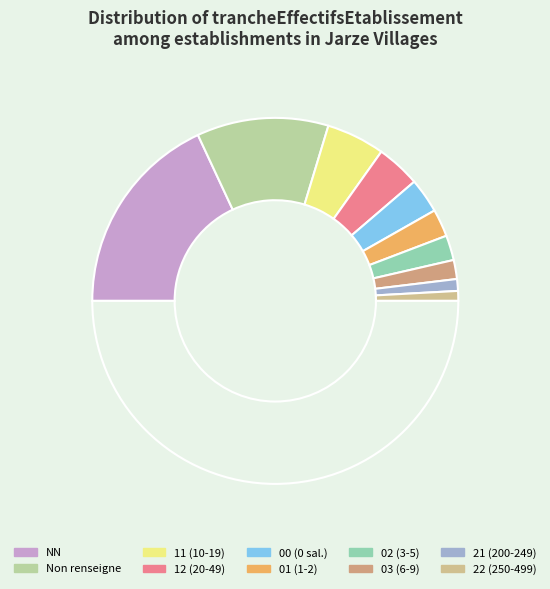

How many segments does this pie chart have?

11